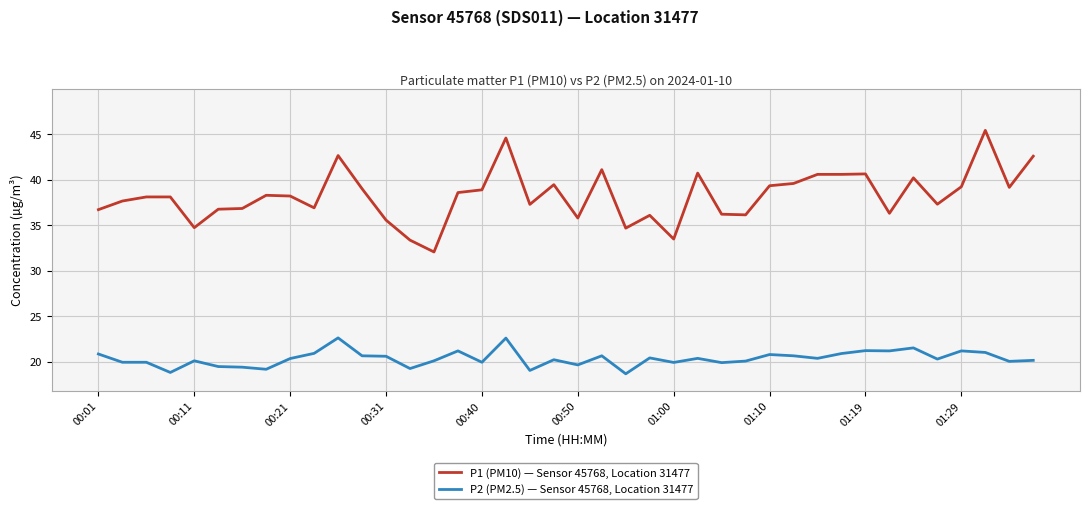

Count the number of data series in this chart.

2